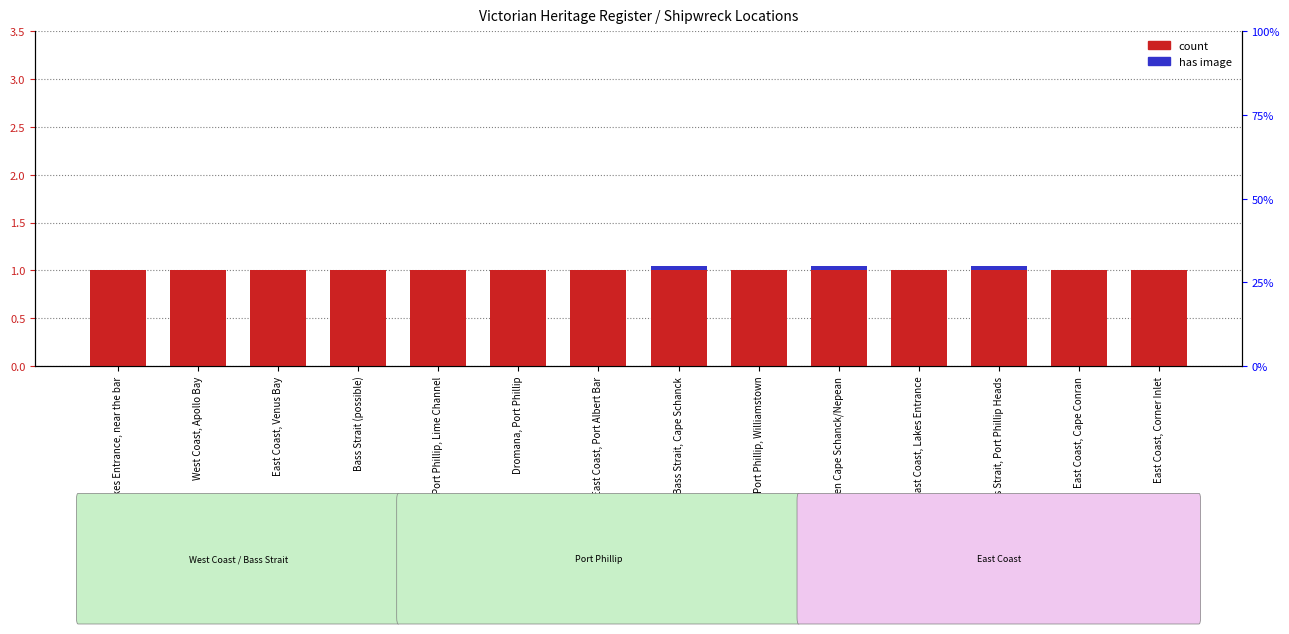

The value of has image at Bass Strait, Port Phillip Heads is 0.0. True or false?

False